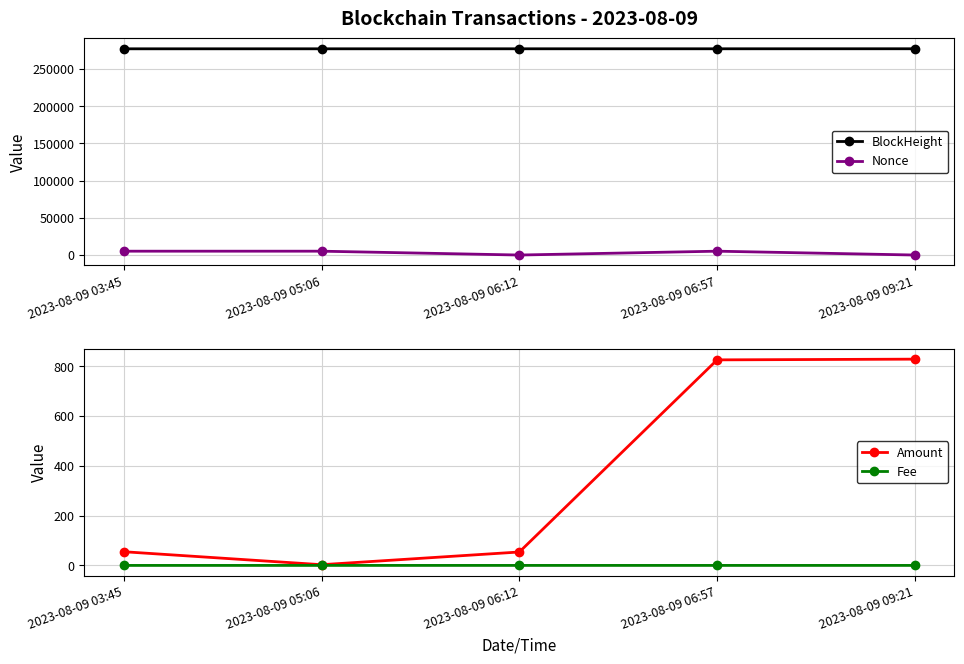

Rank the series by their maximum value, from highest to lowest.

BlockHeight, Nonce, Amount, Fee